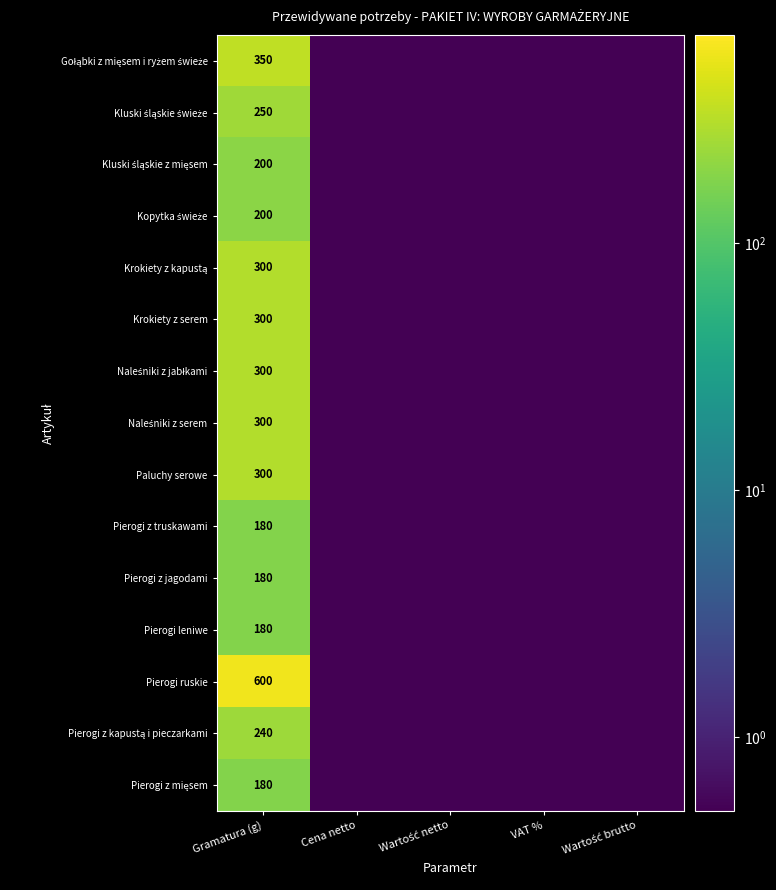

What is the spread (max minus min) of values at Gramatura (g)?

420.0